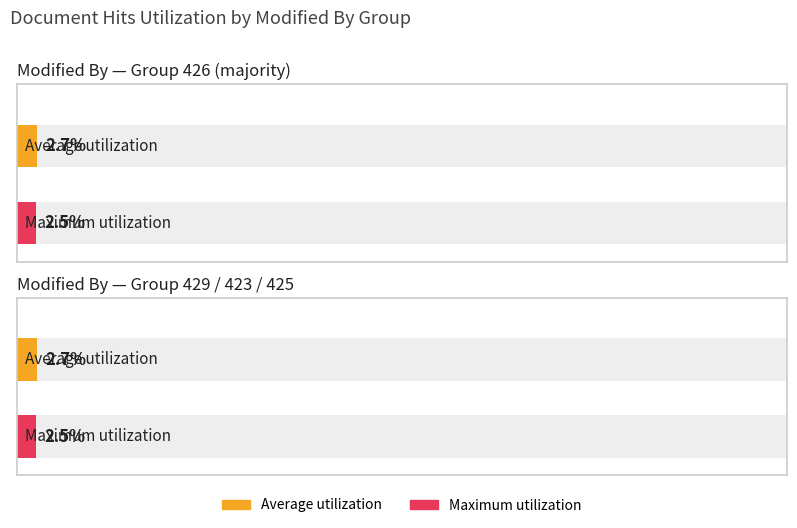

Which category has the lowest value in the Average utilization series?

426